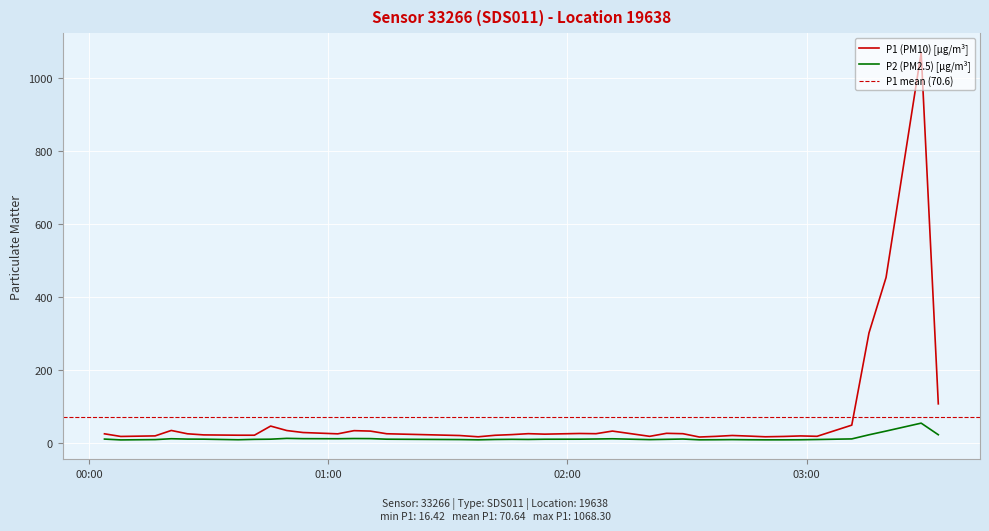

How many interior local valleys does the P1 series have?

9